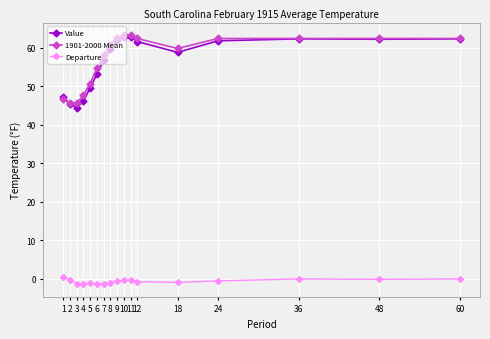

What is the smallest value displayed?

-1.5